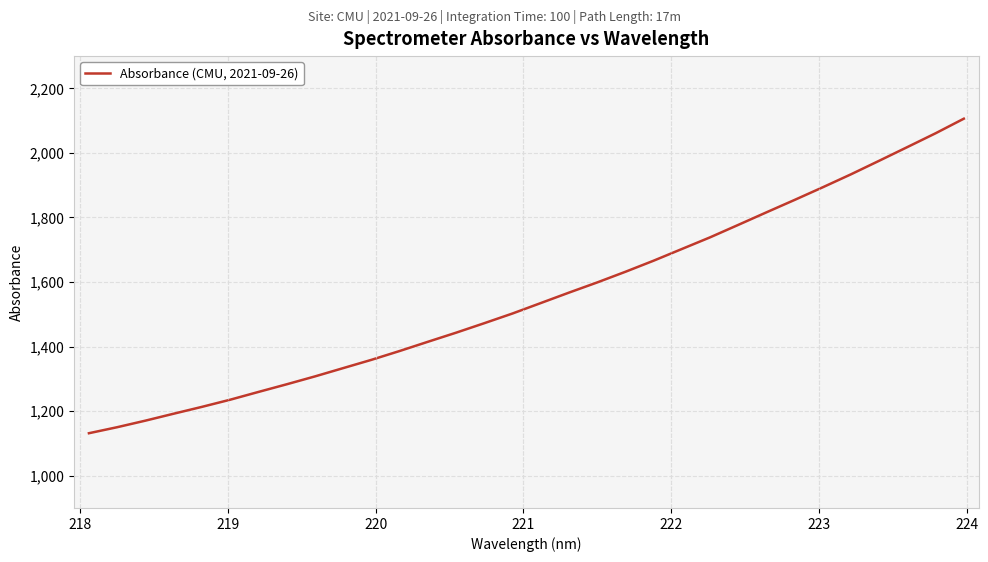

What is the difference between the maximum and minimum values?

974.5